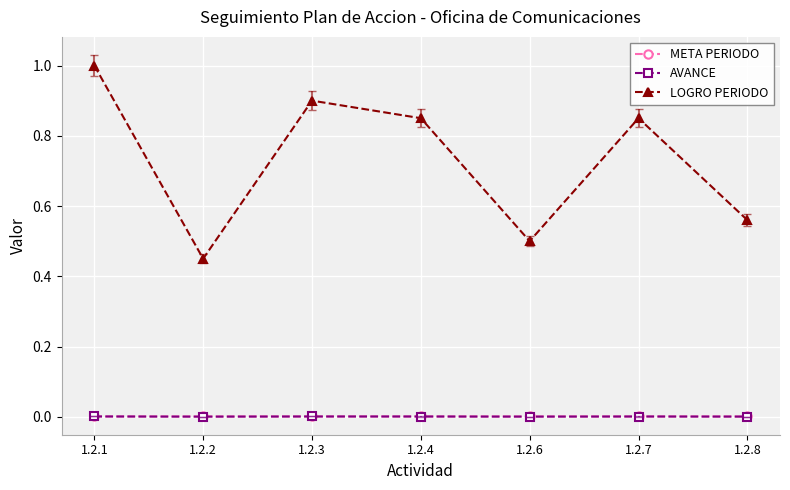

True or false: LOGRO PERIODO and AVANCE cross at least once.

False